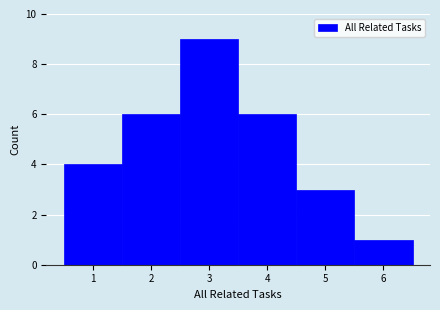

How tall is the bar that spans 2.5 to 3.5 on the x-axis? The values are not printed on the chart, so give them approximately, as read against the axis.

9